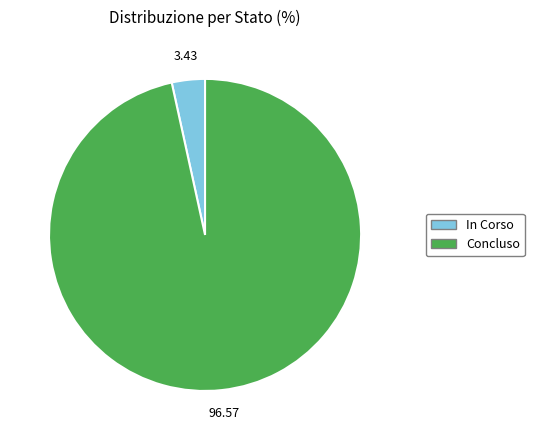

How many slices are in this pie chart?

2